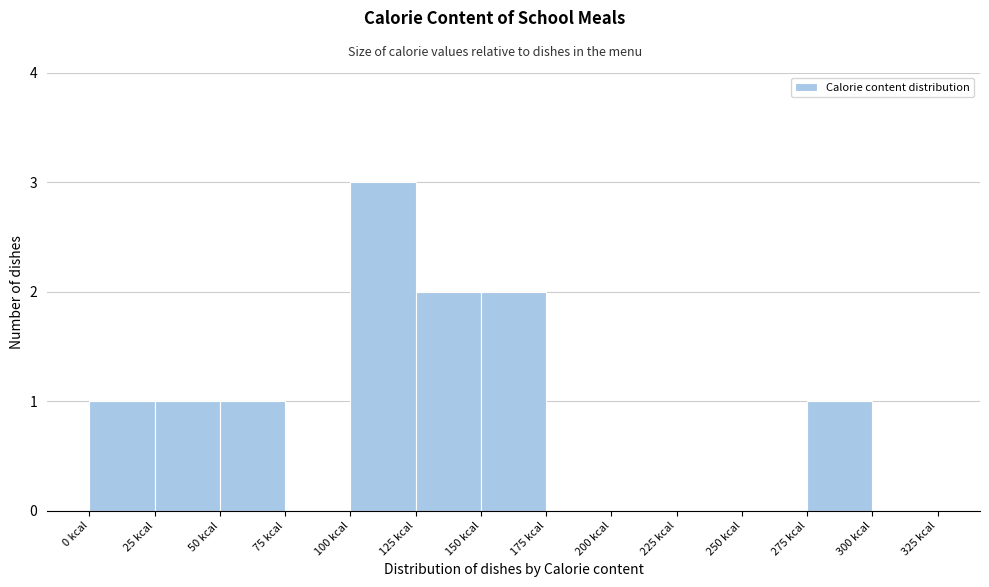

Reading left to right, transcribe this chart: for each bar, give the range it covers on the x-axis and its height. The values are not printed on the chart, so give them approximately, as read against the axis.

0 to 25: 1
25 to 50: 1
50 to 75: 1
75 to 100: 0
100 to 125: 3
125 to 150: 2
150 to 175: 2
175 to 200: 0
200 to 225: 0
225 to 250: 0
250 to 275: 0
275 to 300: 1
300 to 325: 0